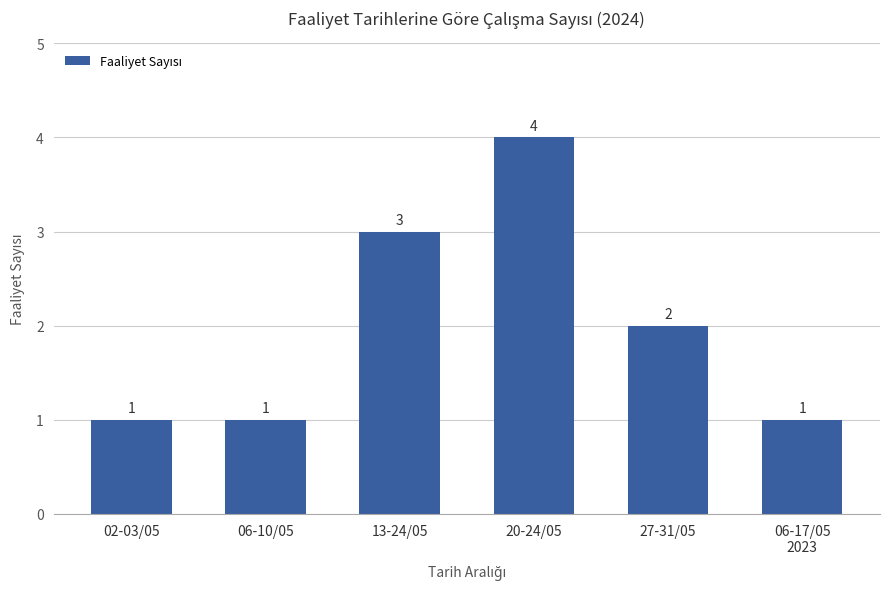

What is the average value?

2